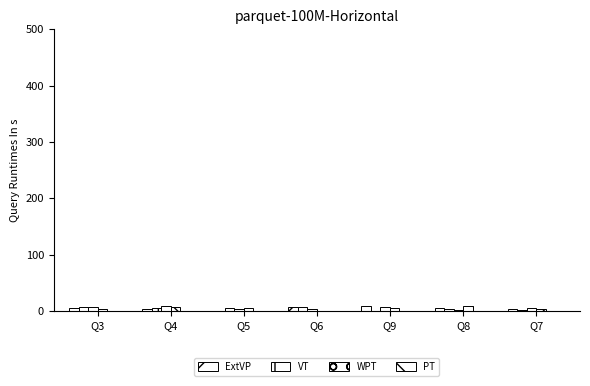

Are the bars grouped side by side (vs. stacked)?

Yes